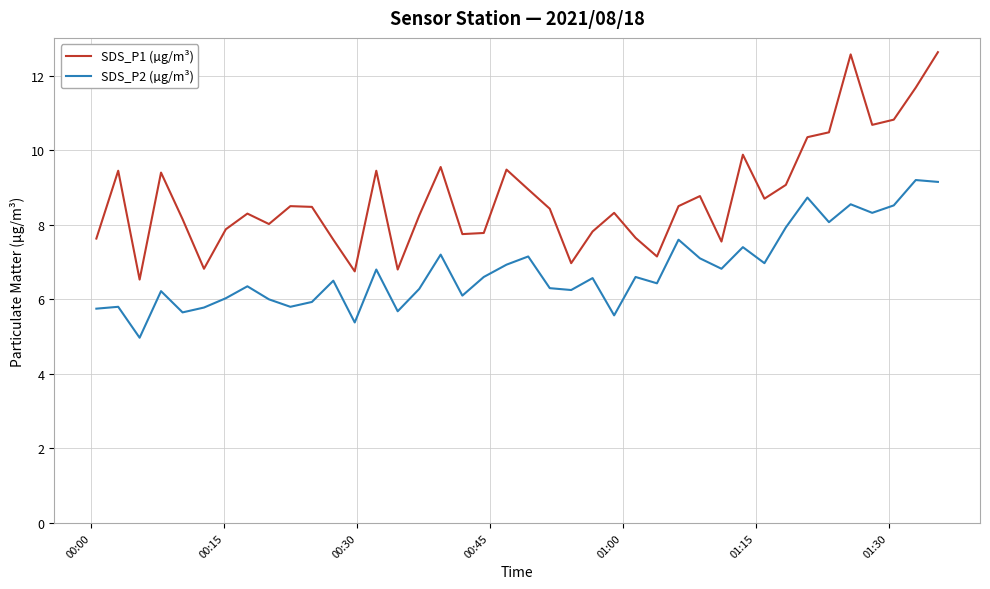

Which series has the largest range (max minus min)?

SDS_P1 (µg/m³)